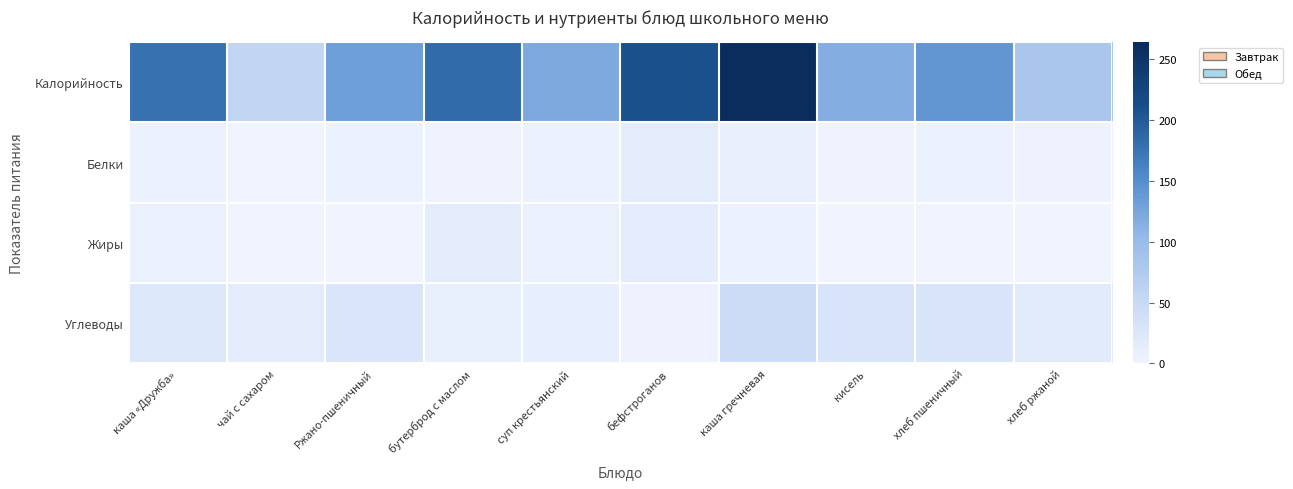

What is the greatest value displayed?

263.8